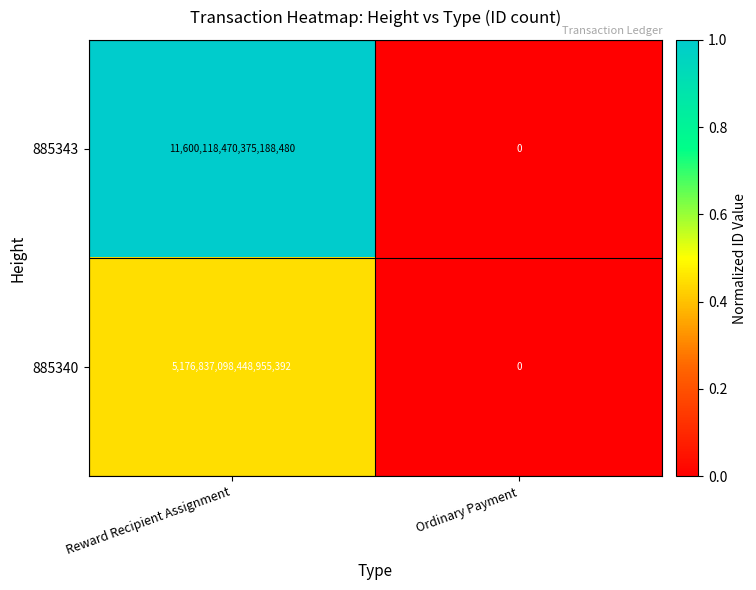

True or false: 885343 has a value of 11600118470375188480 at Reward Recipient Assignment.

True